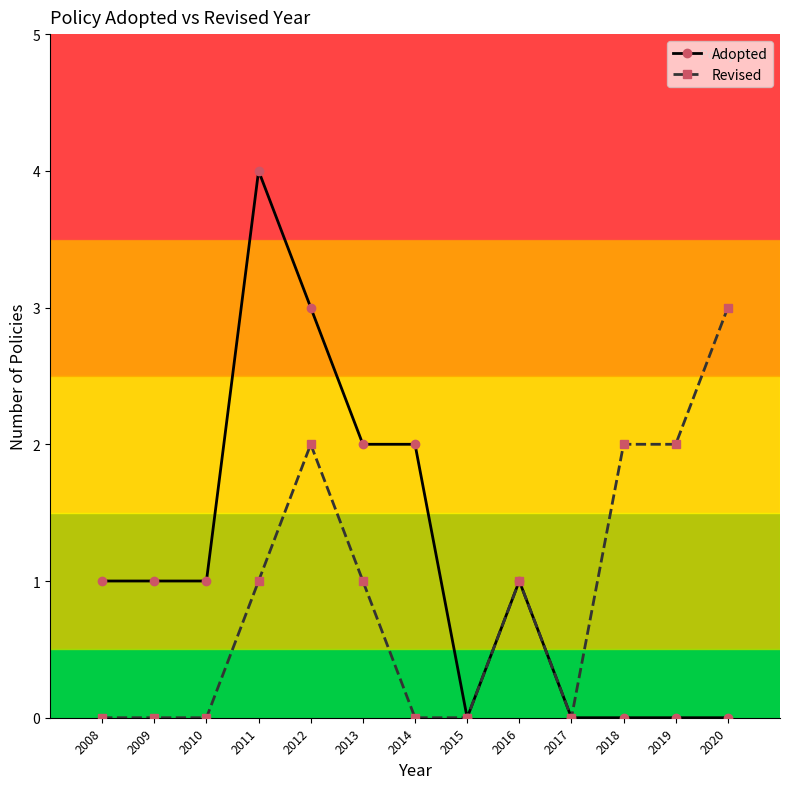

Which series has the largest total across all categories?

Adopted